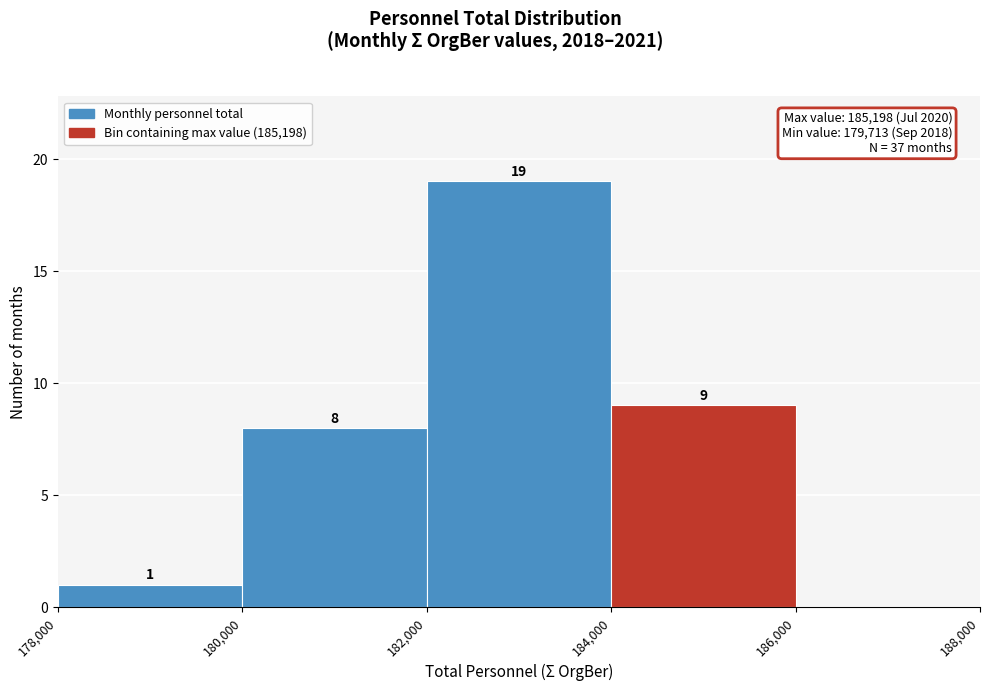

Over which range of the x-axis is the bar tallest?

182,000 to 184,000